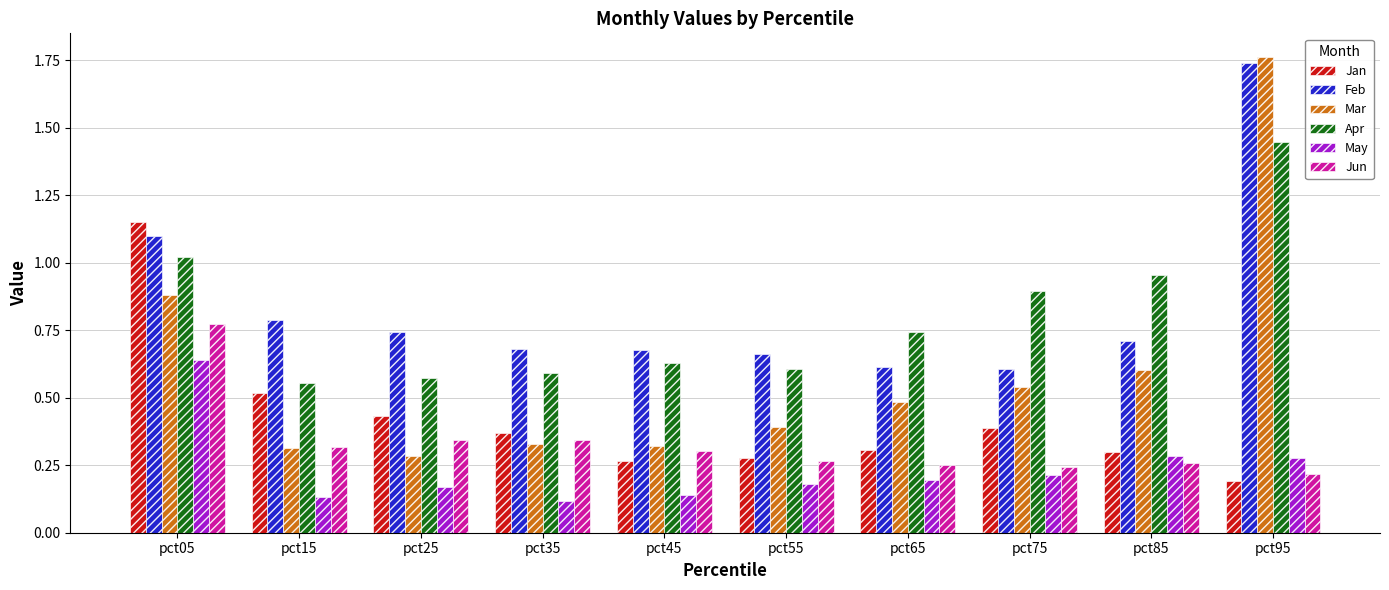

How many Jan values are between 0 and 1?

9